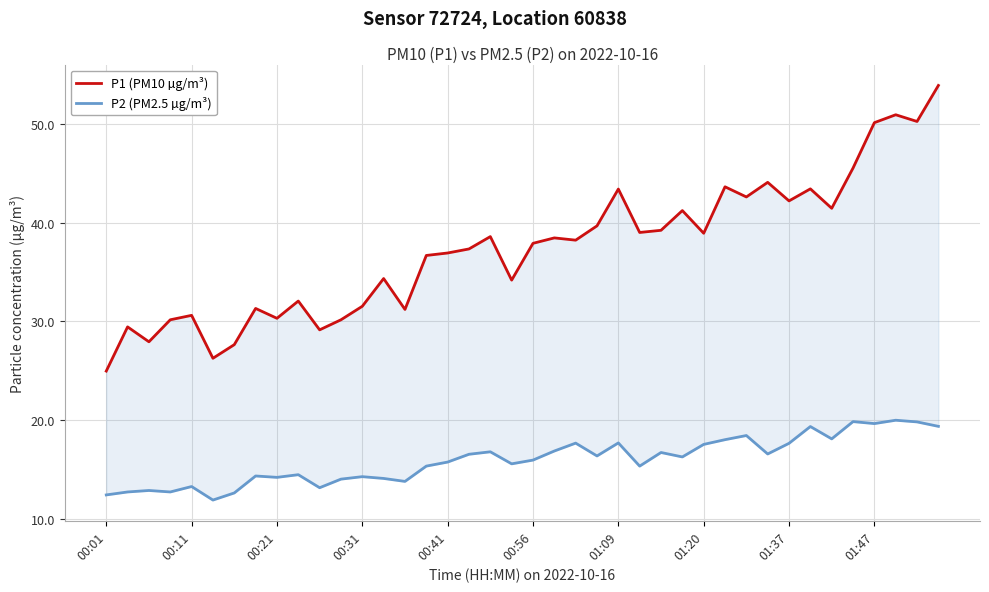

Reading right to left, what are all the values shown in this chart?

P1 (PM10 µg/m³): 53.9	50.2	50.9	50.1	45.5	41.5	43.4	42.2	44.1	42.6	43.6	38.9	41.2	39.2	39.0	43.4	39.7	38.2	38.5	37.9	34.2	38.6	37.3	36.9	36.7	31.2	34.3	31.5	30.1	29.1	32.0	30.3	31.3	27.6	26.2	30.6	30.1	27.9	29.4	24.9
P2 (PM2.5 µg/m³): 19.4	19.8	20.0	19.6	19.8	18.1	19.3	17.6	16.6	18.4	18.0	17.5	16.2	16.7	15.3	17.7	16.4	17.6	16.9	15.9	15.6	16.8	16.5	15.7	15.3	13.8	14.1	14.2	14.0	13.1	14.4	14.2	14.3	12.6	11.9	13.2	12.7	12.8	12.7	12.4